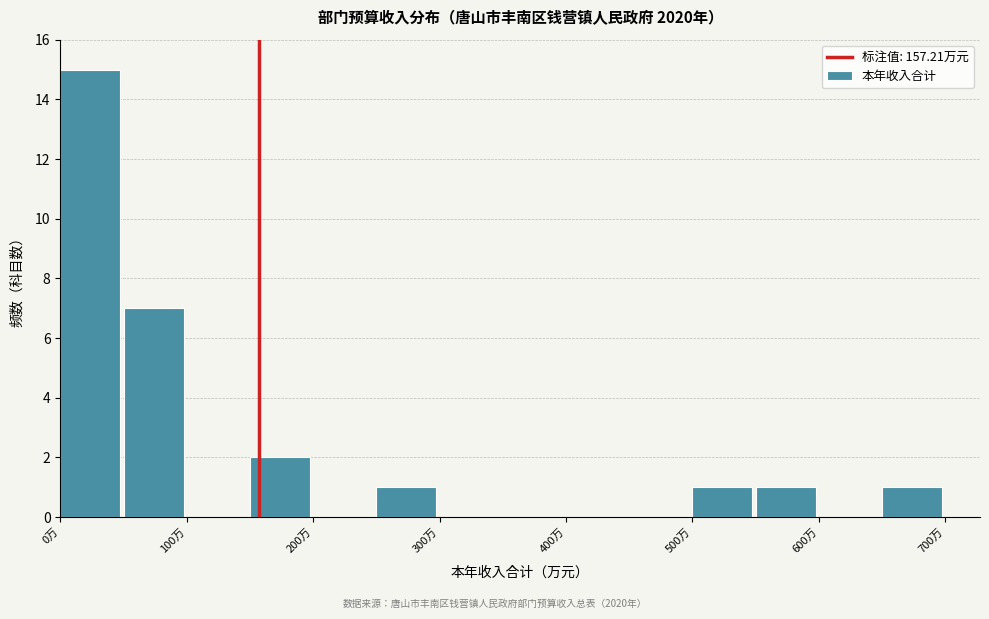

Reading left to right, list every bar in this chart as the range it spans on the x-axis followed by its height. The values are not printed on the chart, so give them approximately, as read against the axis.

0 to 50: 15
50 to 100: 7
100 to 150: 0
150 to 200: 2
200 to 250: 0
250 to 300: 1
300 to 350: 0
350 to 400: 0
400 to 450: 0
450 to 500: 0
500 to 550: 1
550 to 600: 1
600 to 650: 0
650 to 700: 1